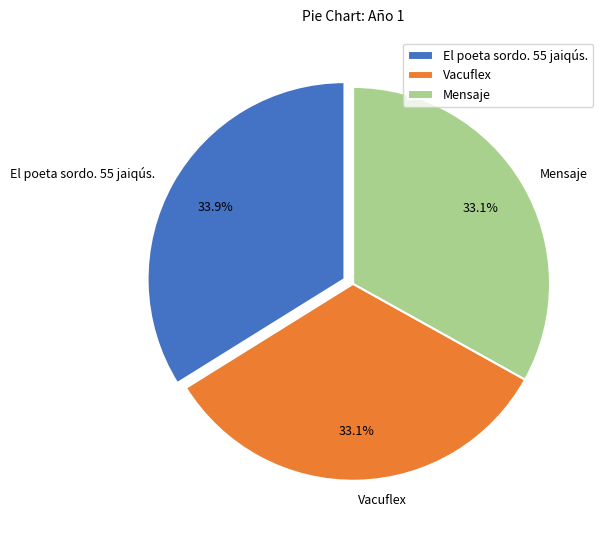

To the nearest percent, what is the average slice percentage?

33%